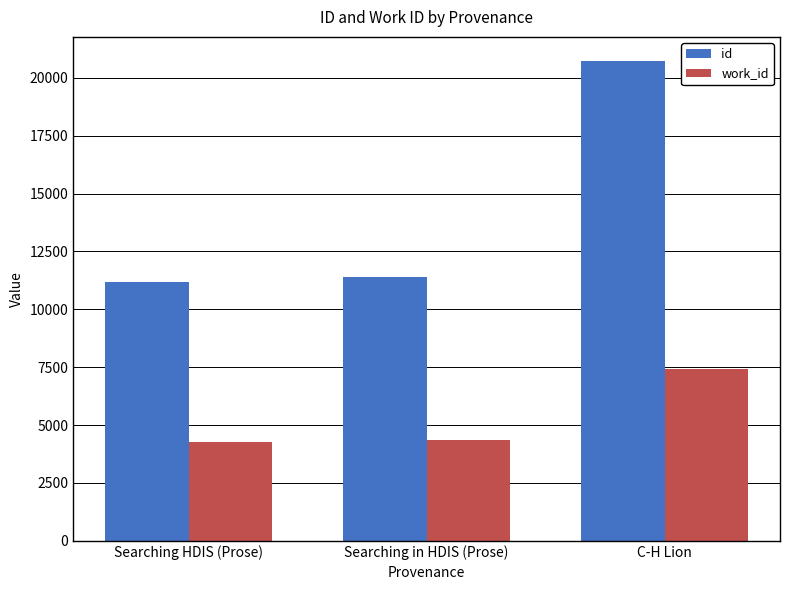

What is the value of the id bar at the 3rd from the left?

20728